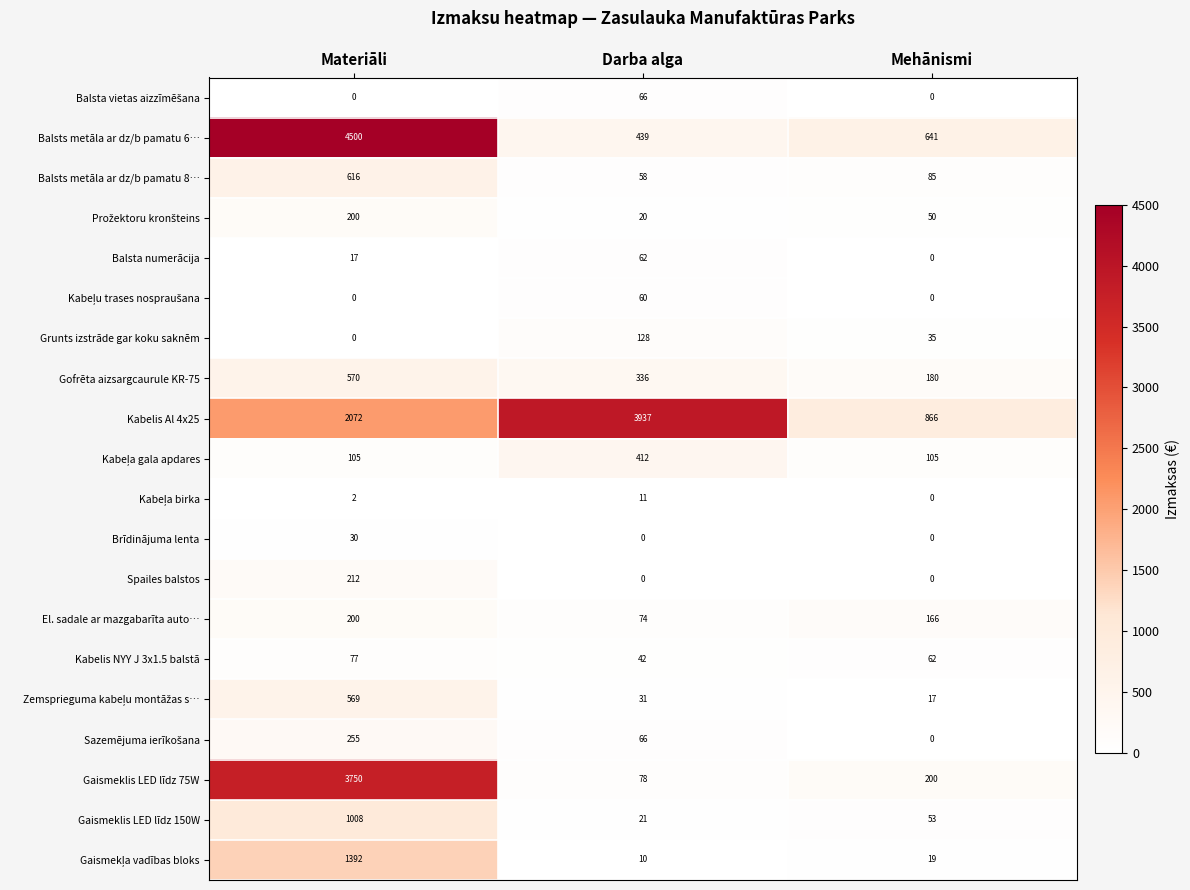

What is the total value across all series at Mehānismi?

2479